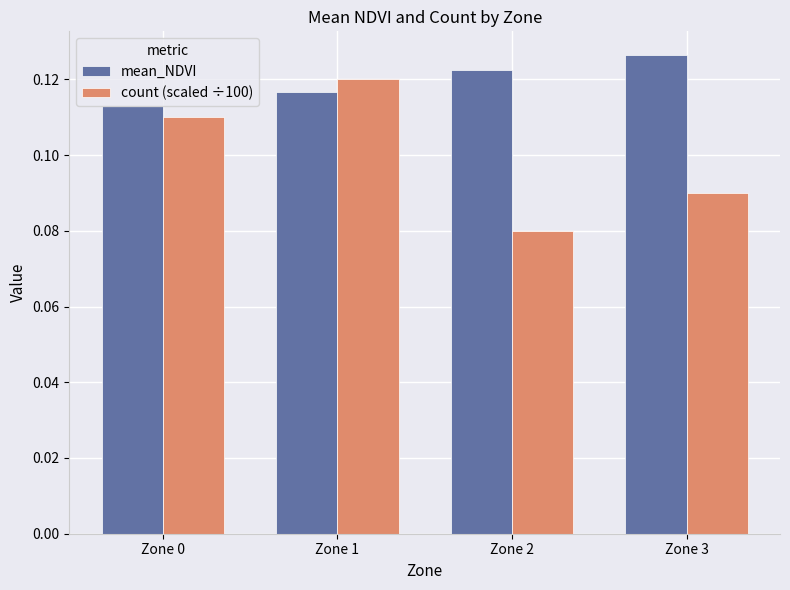

Which series has the largest range (max minus min)?

count (scaled ÷100)